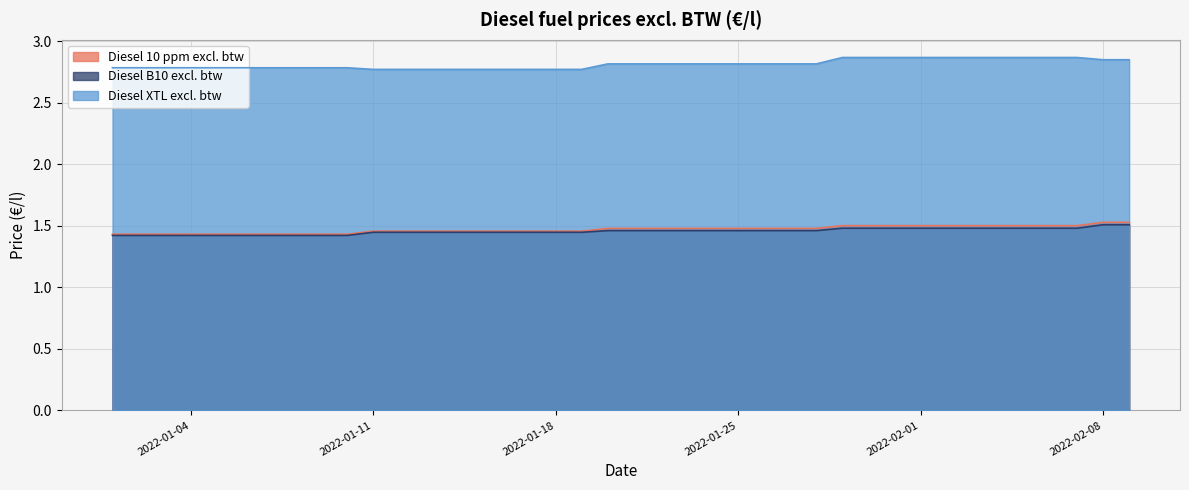

Reading left to right, transcribe all the data shown in this chart.

Diesel 10 ppm excl. btw: 1.4	1.4	1.4	1.4	1.4	1.4	1.4	1.4	1.4	1.4	1.5	1.5	1.5	1.5	1.5	1.5	1.5	1.5	1.5	1.5	1.5	1.5	1.5	1.5	1.5	1.5	1.5	1.5	1.5	1.5	1.5	1.5	1.5	1.5	1.5	1.5	1.5	1.5	1.5	1.5
Diesel B10 excl. btw: 1.4	1.4	1.4	1.4	1.4	1.4	1.4	1.4	1.4	1.4	1.4	1.4	1.4	1.4	1.4	1.4	1.4	1.4	1.4	1.5	1.5	1.5	1.5	1.5	1.5	1.5	1.5	1.5	1.5	1.5	1.5	1.5	1.5	1.5	1.5	1.5	1.5	1.5	1.5	1.5
Diesel XTL excl. btw: 2.8	2.8	2.8	2.8	2.8	2.8	2.8	2.8	2.8	2.8	2.8	2.8	2.8	2.8	2.8	2.8	2.8	2.8	2.8	2.8	2.8	2.8	2.8	2.8	2.8	2.8	2.8	2.8	2.9	2.9	2.9	2.9	2.9	2.9	2.9	2.9	2.9	2.9	2.9	2.9